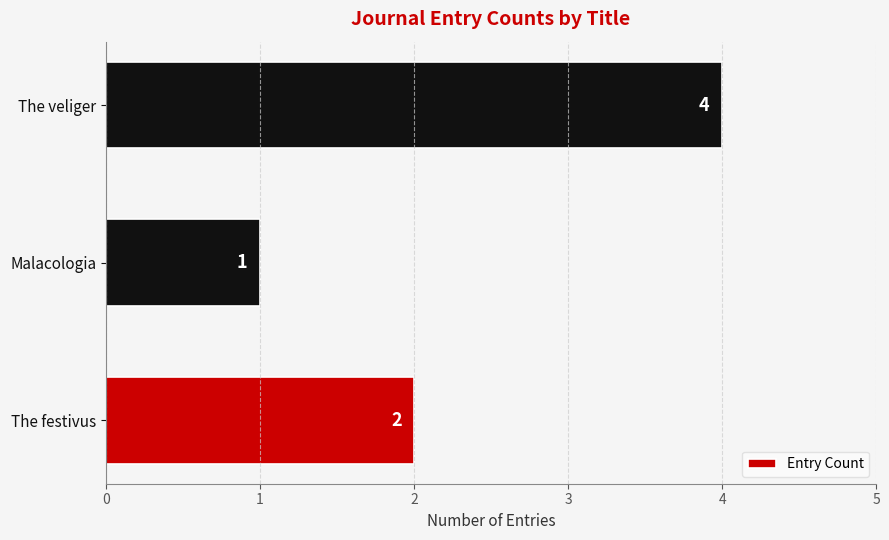

The chart shows a value of 1 at The festivus. True or false?

False